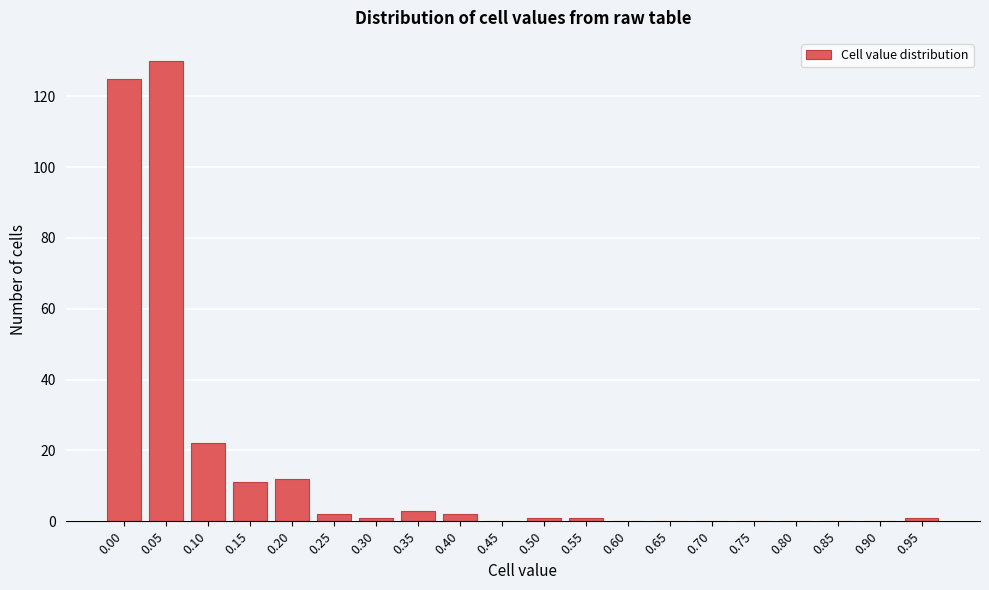

Reading left to right, list all the values displayed in this chart.

0.00=125	0.05=130	0.10=22	0.15=11	0.20=12	0.25=2	0.30=1	0.35=3	0.40=2	0.45=0	0.50=1	0.55=1	0.60=0	0.65=0	0.70=0	0.75=0	0.80=0	0.85=0	0.90=0	0.95=1